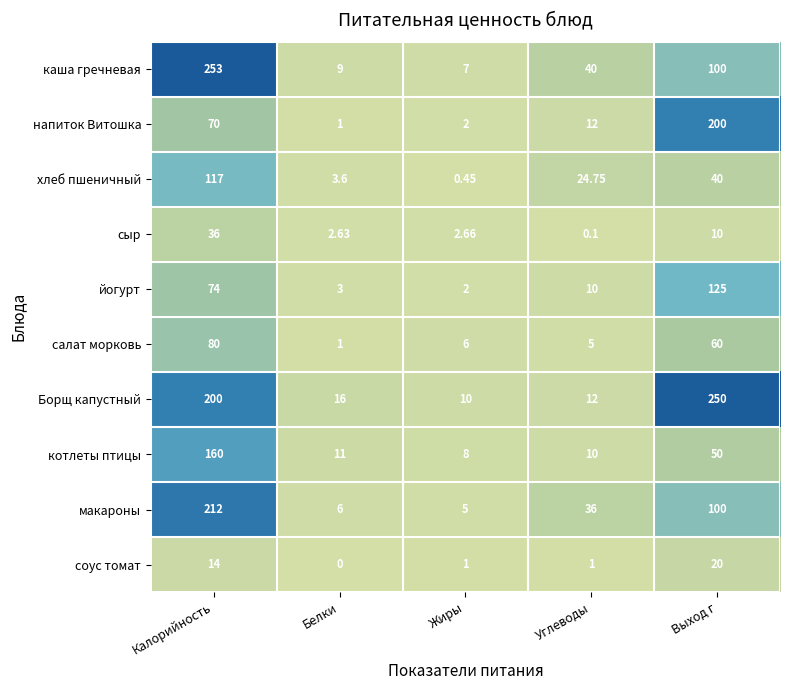

List the series in order of their peak value, lowest first.

соус томат, сыр, салат морковь, хлеб пшеничный, йогурт, котлеты птицы, напиток Витошка, макароны, Борщ капустный, каша гречневая